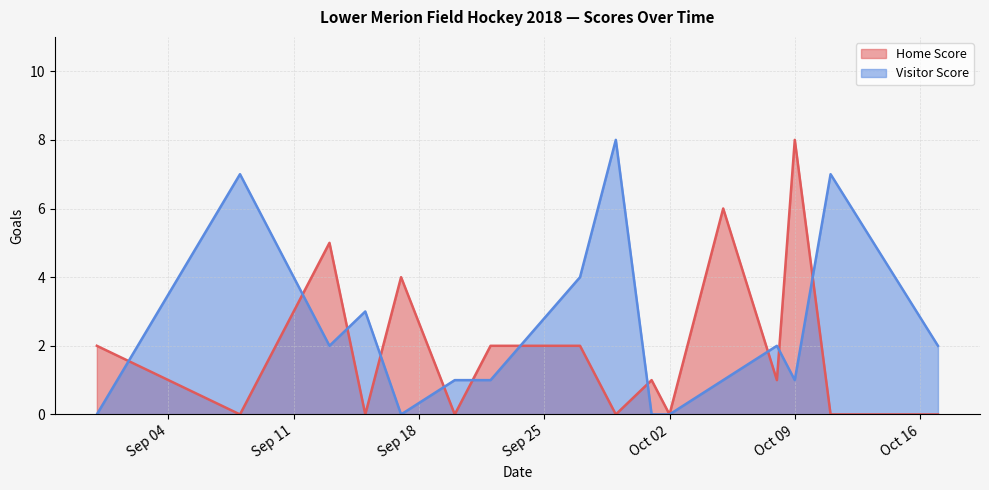

How many Visitor Score values are between 1 and 4?

9